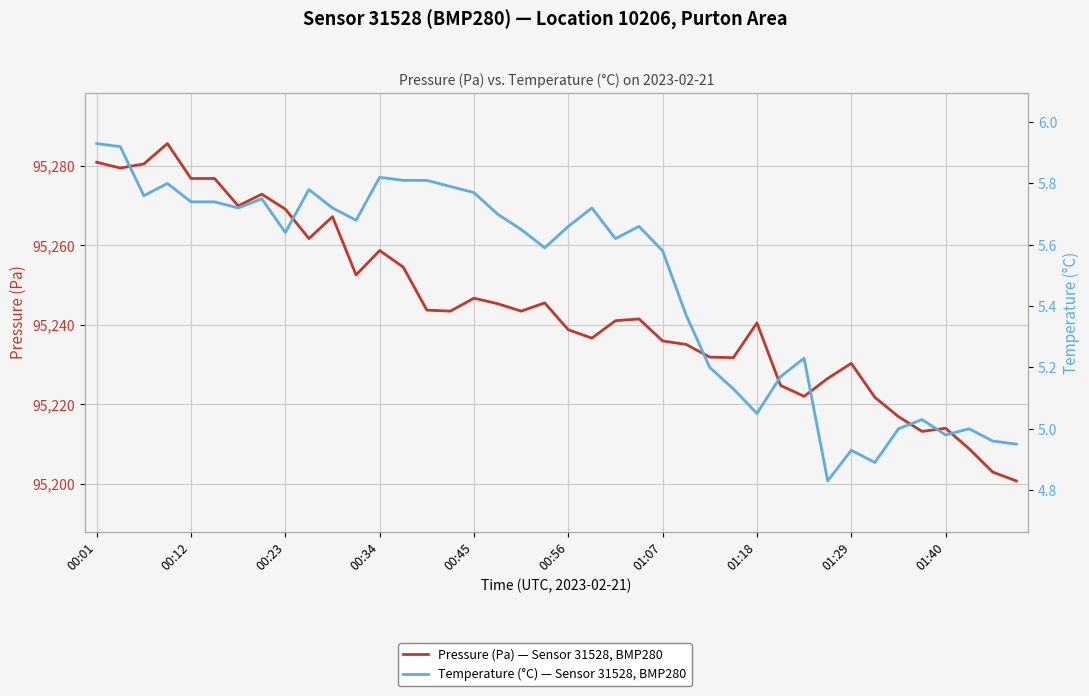

How many data points in Temperature (°C) — Sensor 31528, BMP280 are above 5?

32